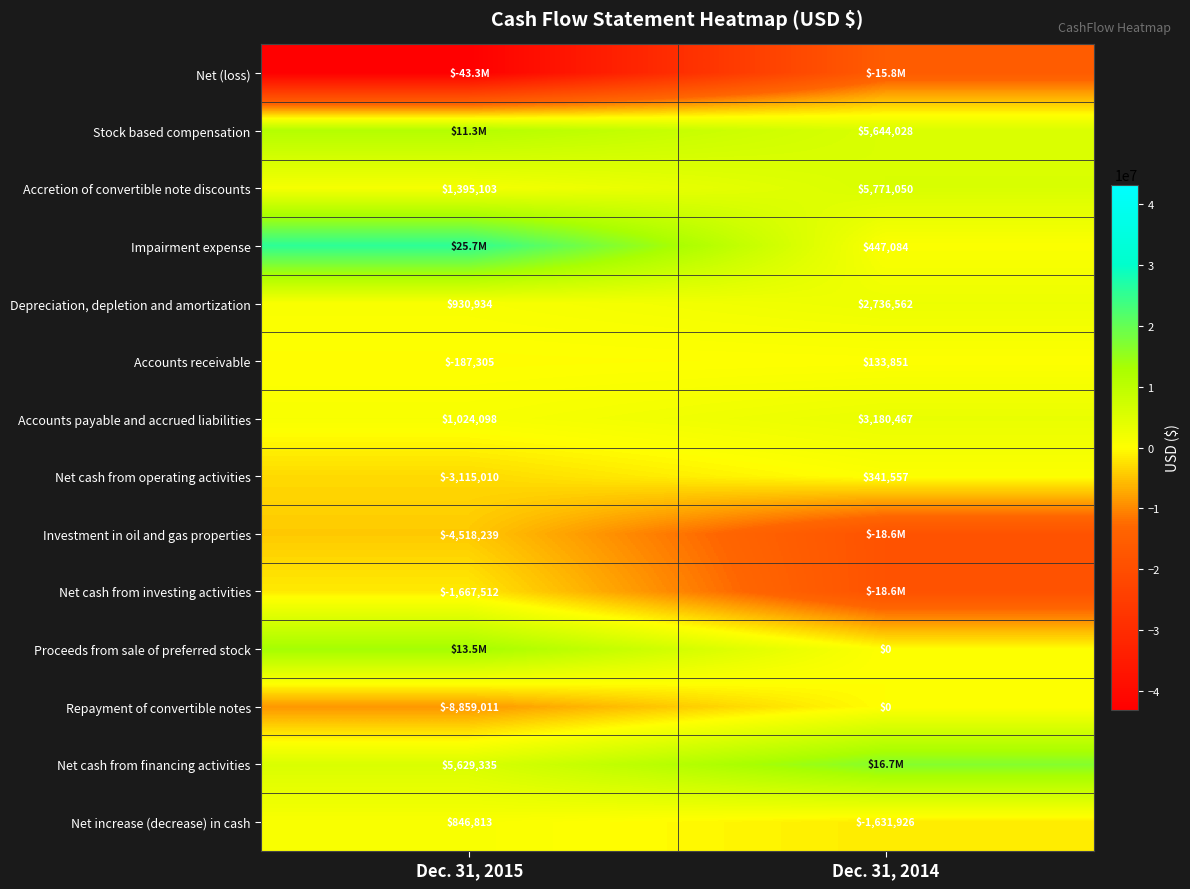

What value does the Accretion of convertible note discounts series have at Dec. 31, 2014, to the nearest 50?

5771050